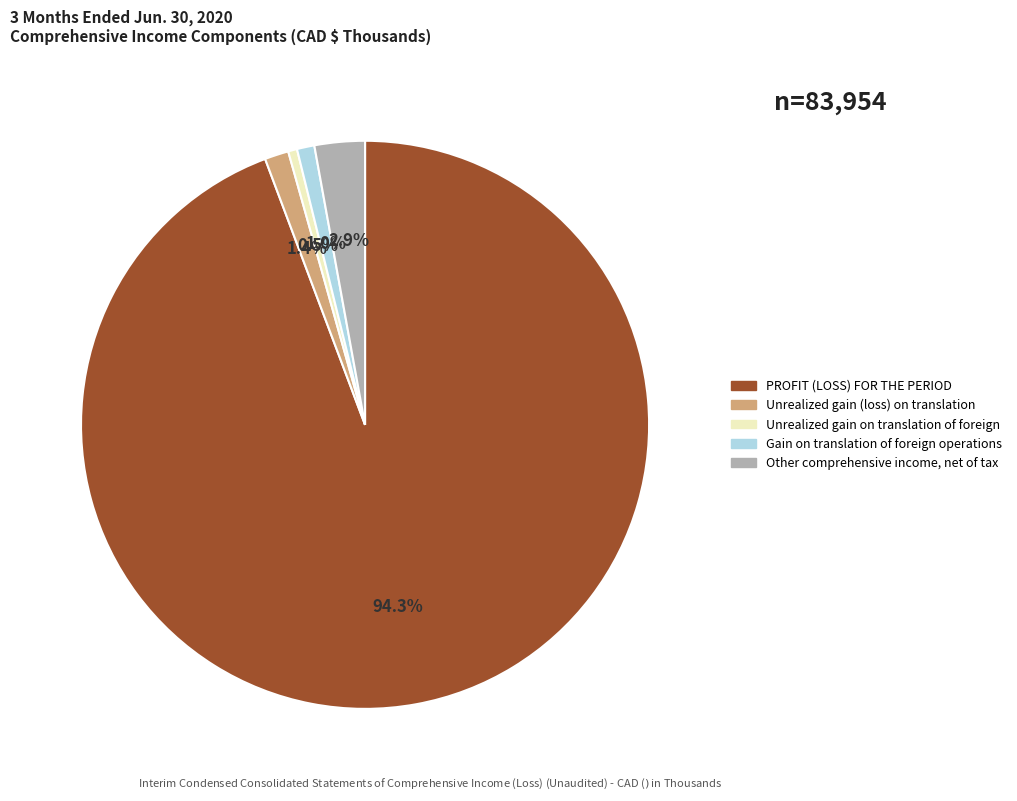

Approximately how many times larger is the value at Other comprehensive income, net of tax compared to Unrealized gain on translation of foreign?

5.6